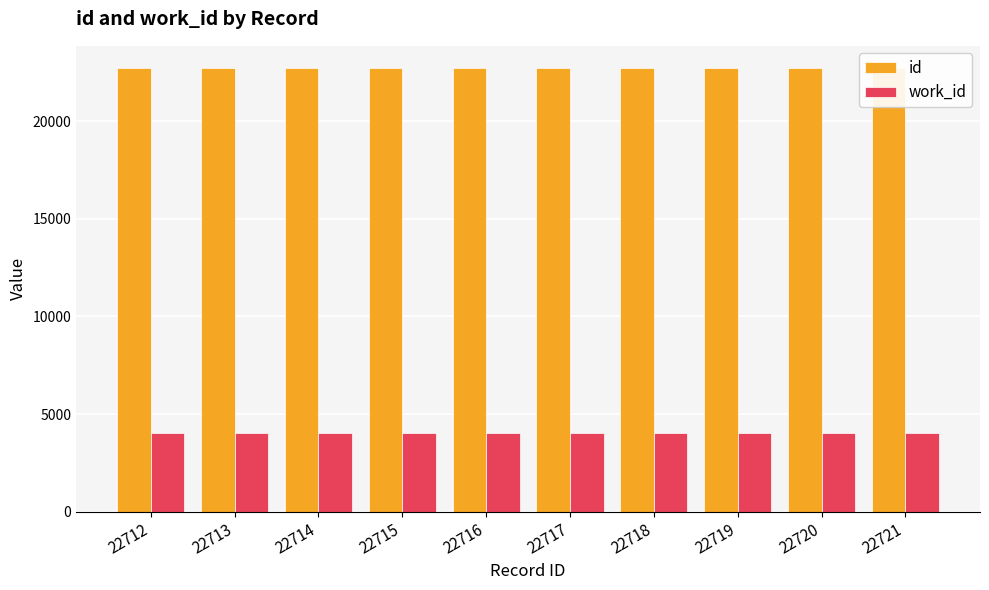

Which series has the largest range (max minus min)?

id